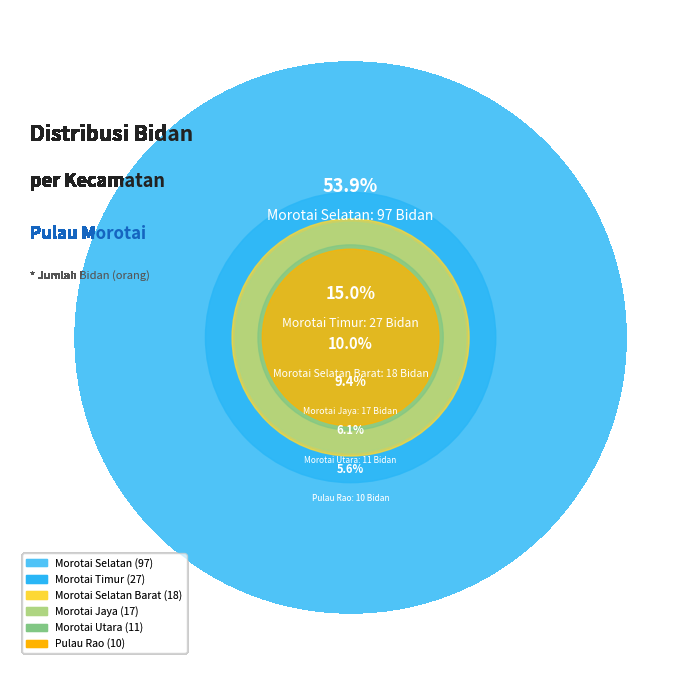

To the nearest percent, what portion does Morotai Selatan represent?

54%